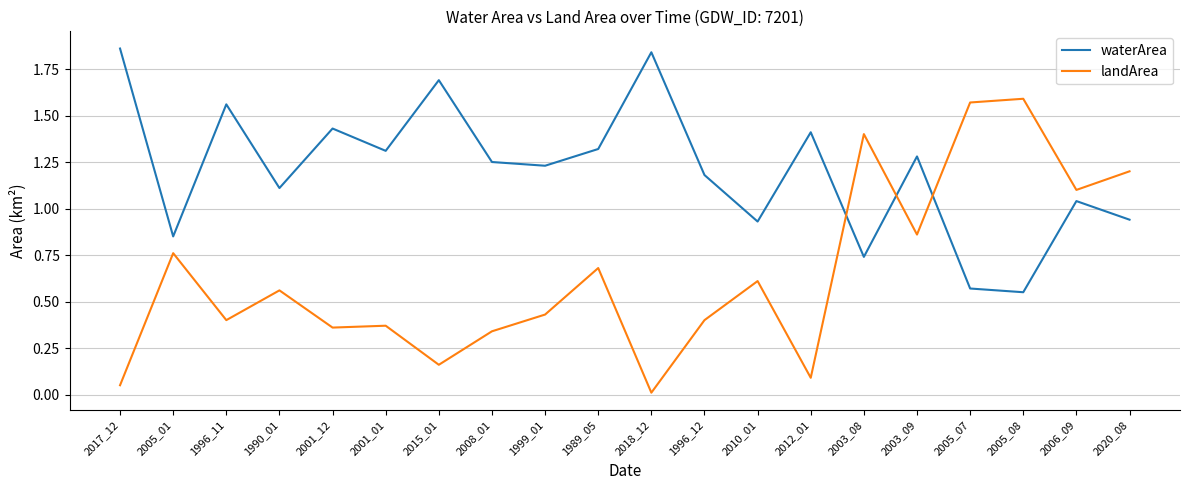

Between 2017_12 and 2003_09, which series saw the biggest shift?

landArea